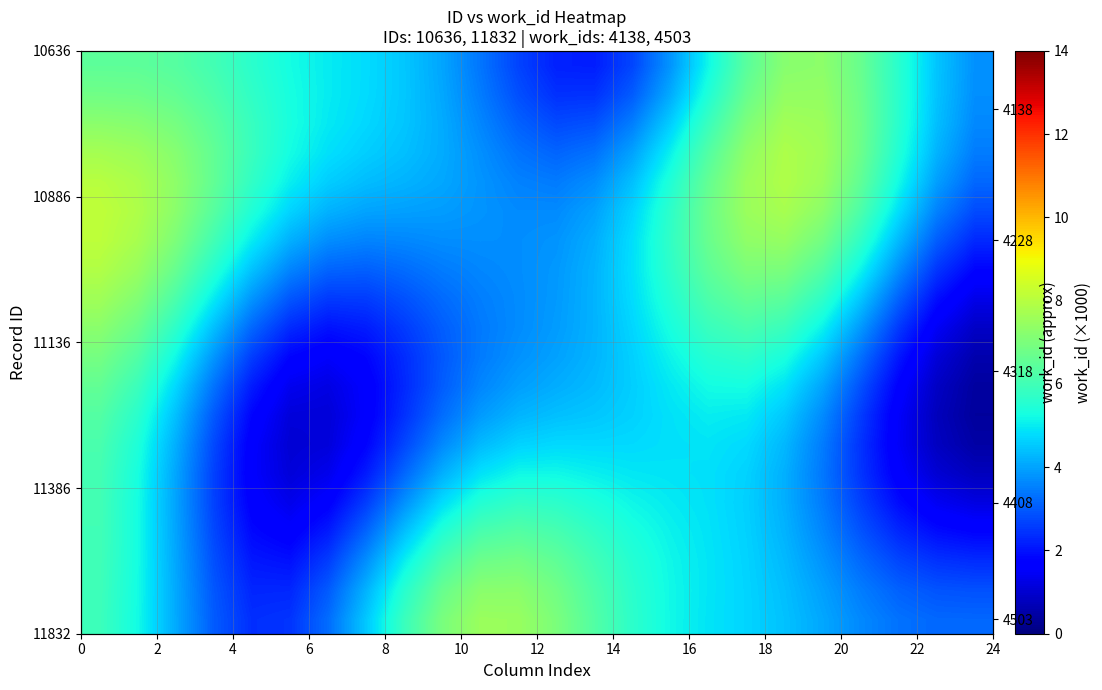

At how many categories does at least one series exceed 4?

23